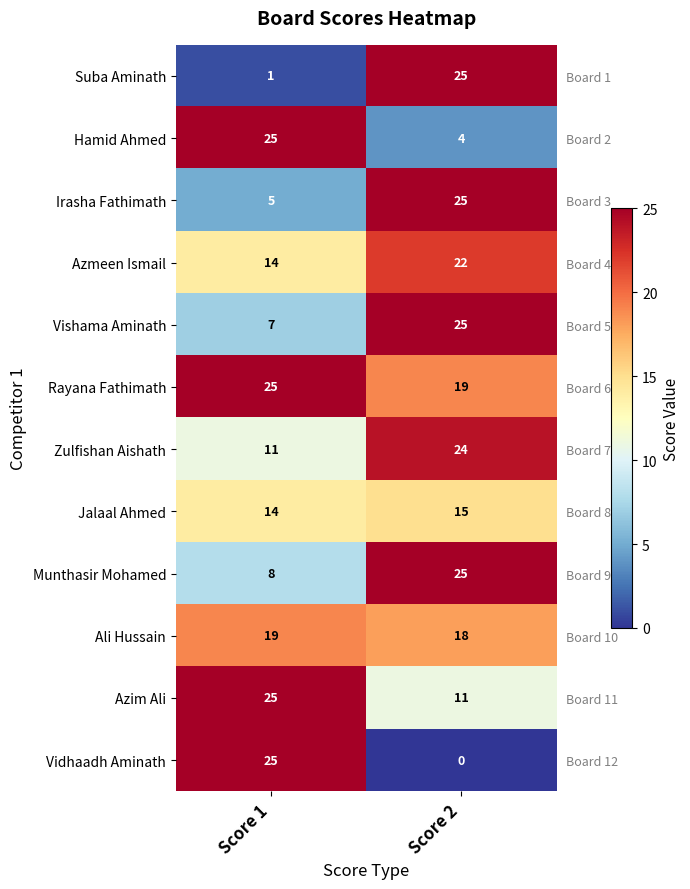

At which category is the sum across all series the highest?

Score 2